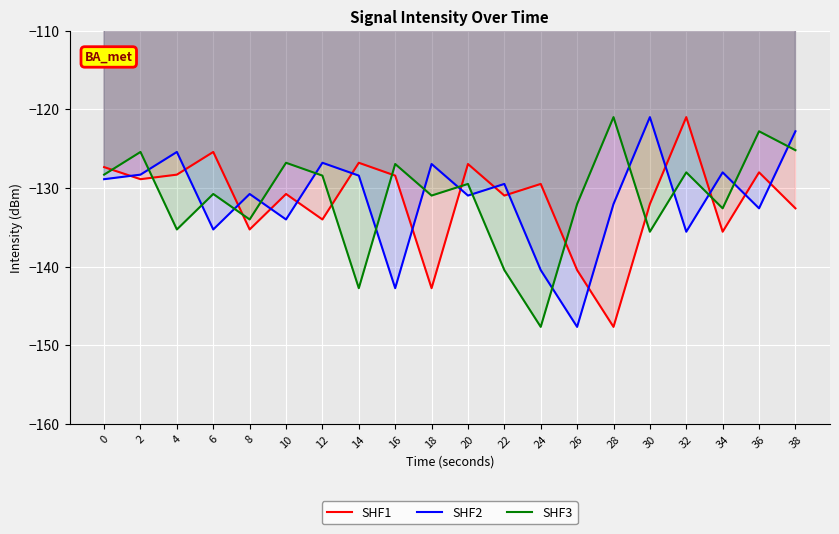

True or false: SHF1 and SHF2 intersect in this chart.

True